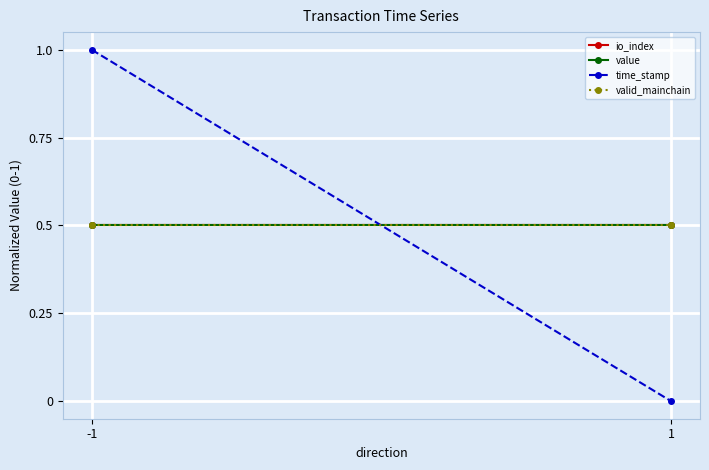

Which has a higher value, 1 or -1?

1